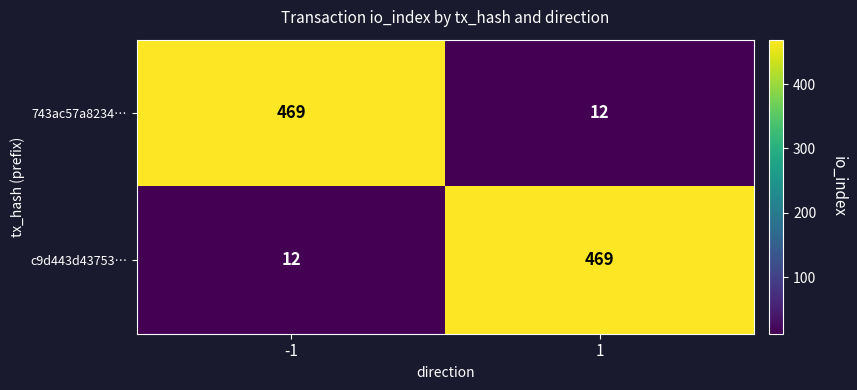

At how many categories does at least one series exceed 264?

2